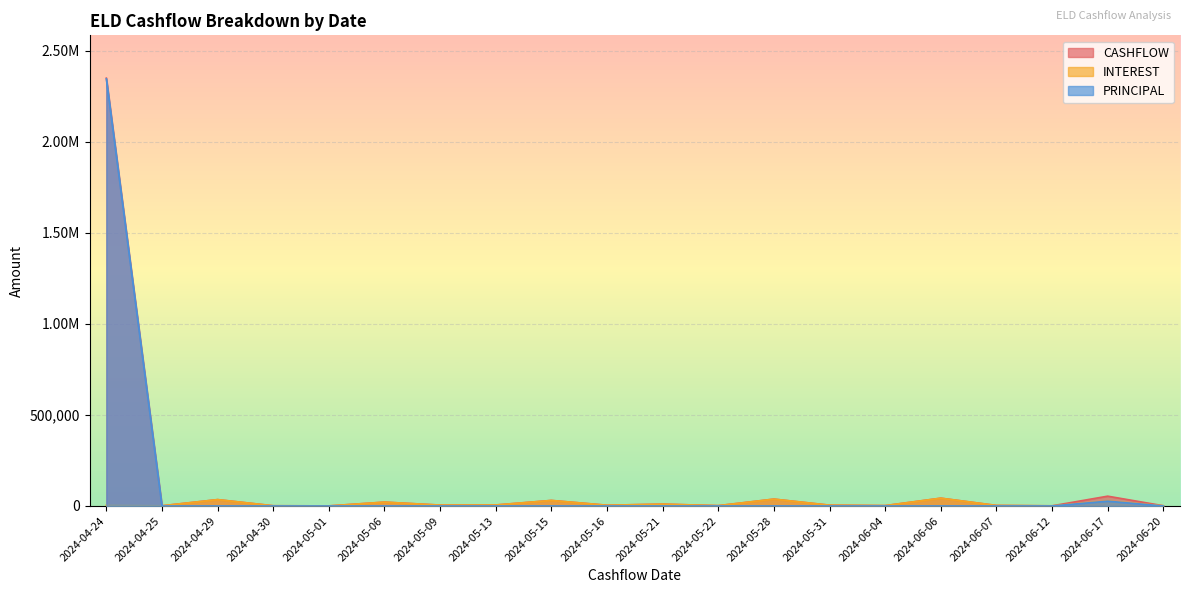

Reading left to right, transcribe all the data shown in this chart.

CASHFLOW: 2350166.0	1267.6	35105.8	1366.5	584.4	21308.4	4971.4	5589.2	30553.6	4219.0	10356.7	1970.4	37856.4	4536.5	2159.2	42938.5	3039.3	927.2	53981.7	1443.7
INTEREST: 3876.6	1267.6	35105.8	1366.5	584.4	21308.4	4971.4	5589.2	30553.6	4219.0	10356.7	1970.4	37856.4	4536.5	2159.2	42938.5	3039.3	927.2	27466.1	1443.7
PRINCIPAL: 2346289.3	0.0	0.0	0.0	0.0	0.0	0.0	0.0	0.0	0.0	0.0	0.0	0.0	0.0	0.0	0.0	0.0	0.0	26515.6	0.0